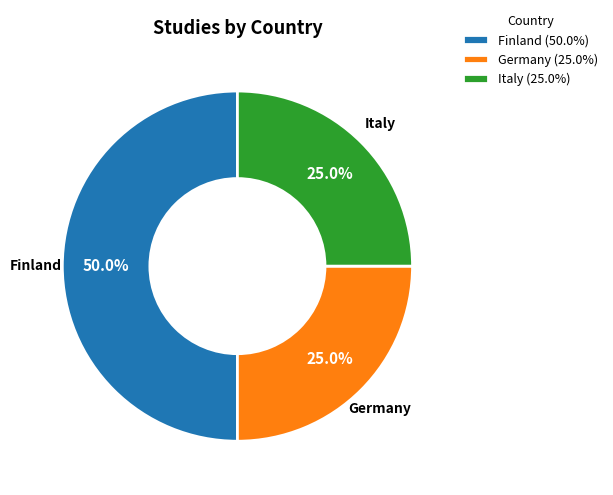

To the nearest percent, what portion does Germany represent?

25%